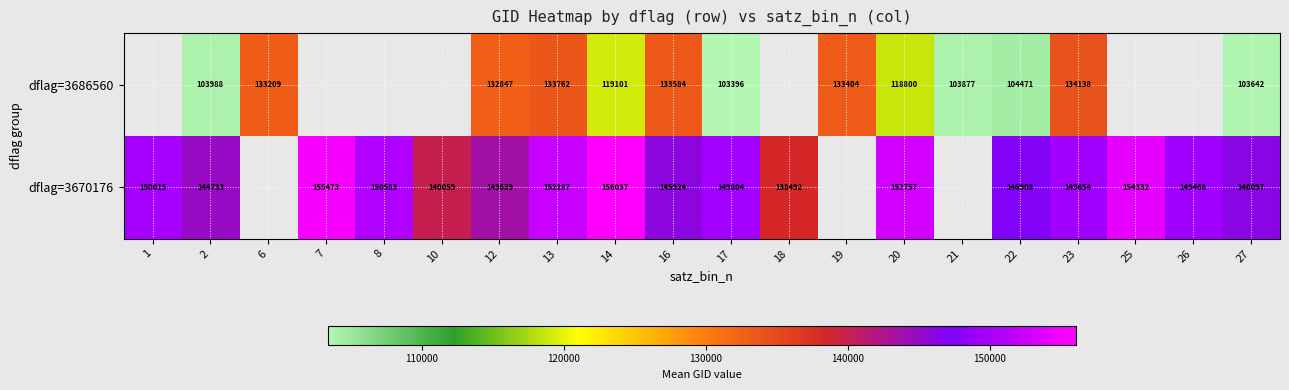

How many distinct data groups are displayed?

2